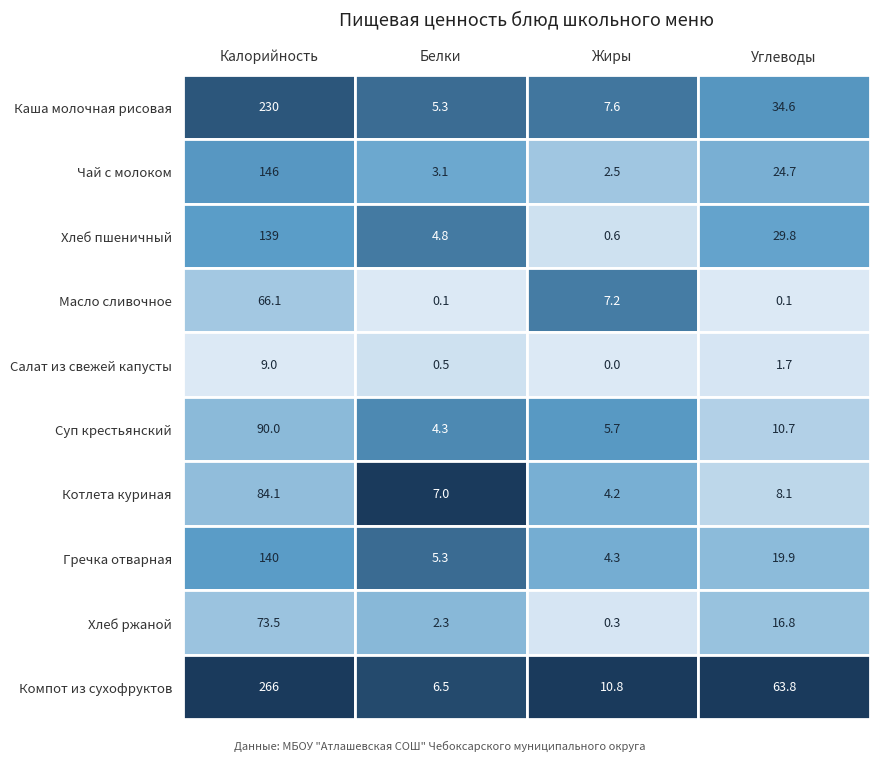

What is the greatest value displayed?

266.0